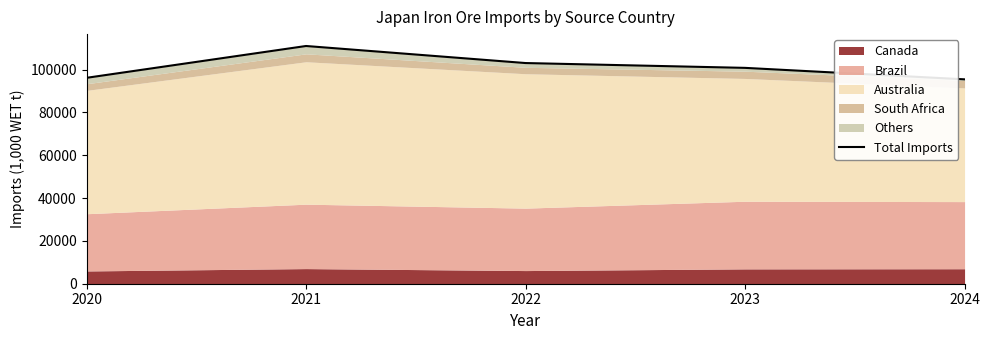

How many points are higher than both their immediate neighbors (excluding endpoints)?

1